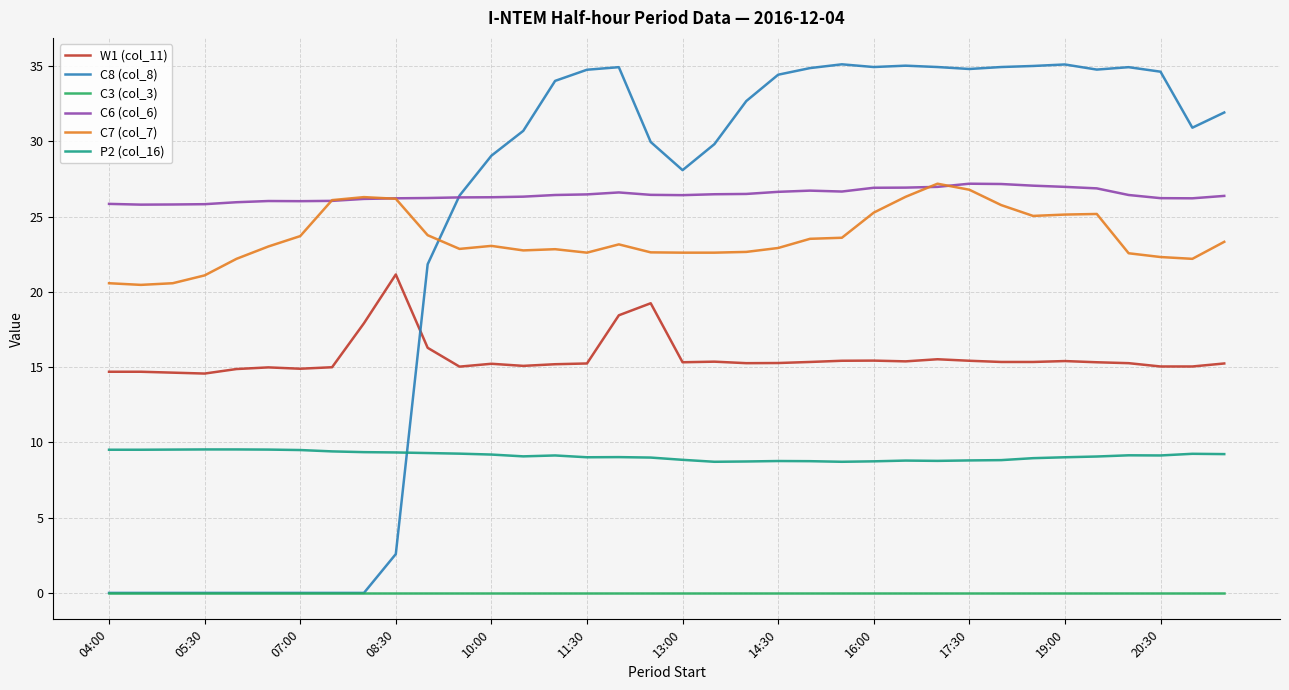

Does the chart display data point markers on the line(s)?

No